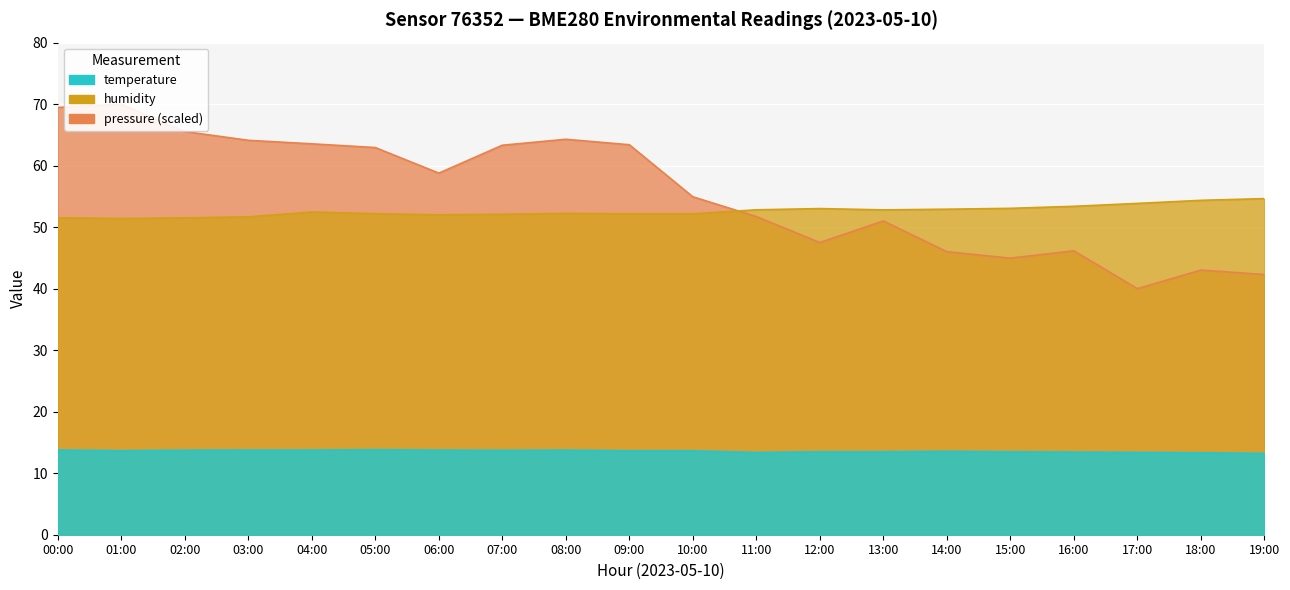

Reading left to right, transcribe all the data shown in this chart.

temperature: 13.8	13.7	13.7	13.8	13.8	13.8	13.8	13.7	13.8	13.7	13.6	13.4	13.5	13.5	13.6	13.5	13.4	13.4	13.3	13.2
humidity: 51.5	51.4	51.5	51.7	52.5	52.2	52.0	52.1	52.2	52.2	52.2	52.8	53.0	52.8	52.9	53.1	53.4	53.9	54.4	54.6
pressure_norm: 69.5	70.0	65.5	64.1	63.5	62.9	58.8	63.3	64.3	63.4	54.9	51.7	47.5	51.0	46.0	45.0	46.2	40.0	43.0	42.3